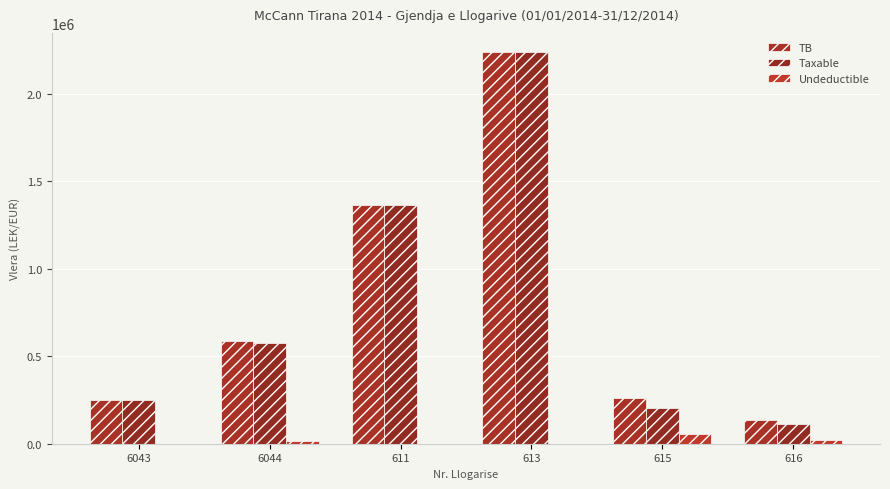

True or false: TB has a value of 261162.5 at 615.

True